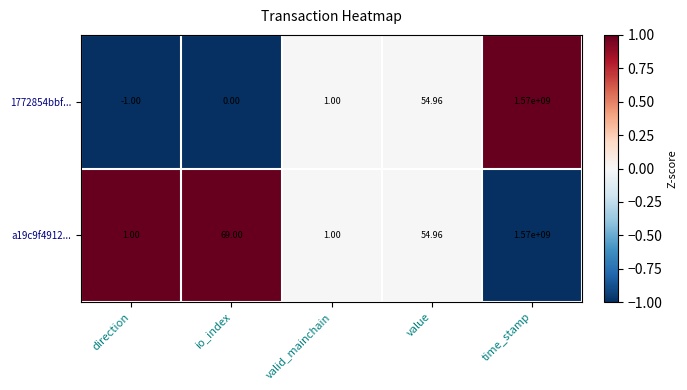

Where is 1772854bbf... nearest to the value 784999999?

value